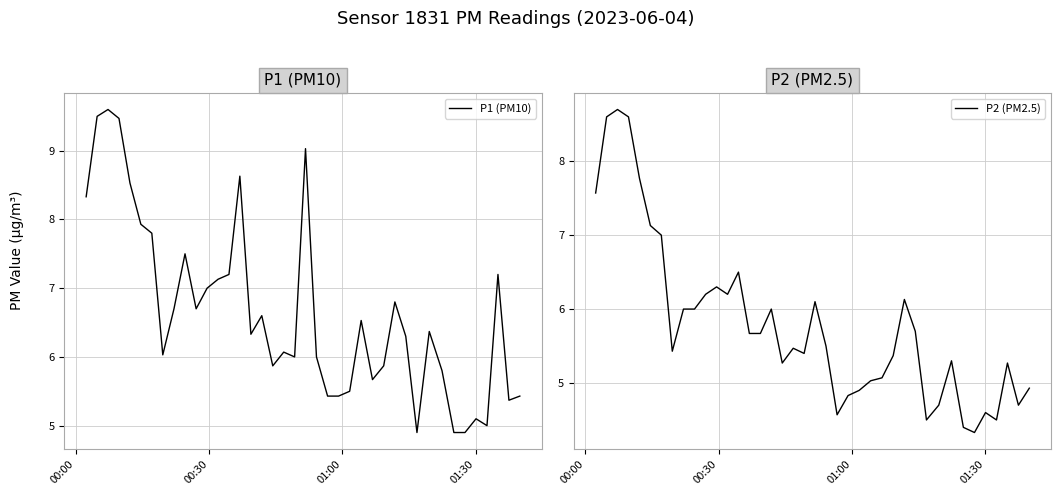

What is the highest value of the P1 (PM10) series?

9.6